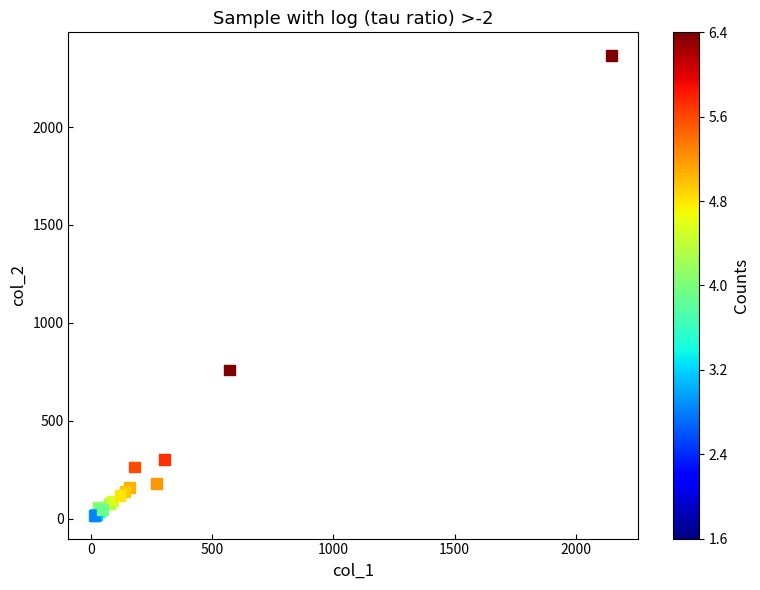

What Y value in the scatter plot is closest to 1191?

760.0